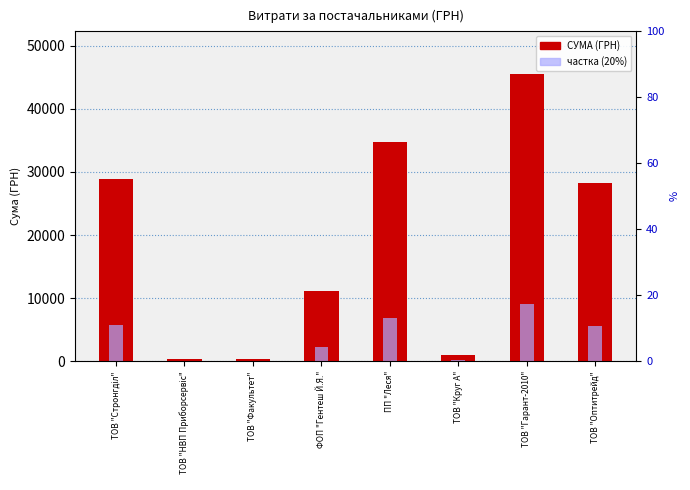

Which series changed the most between ТОВ "Стронгділ" and ТОВ "Круг А"?

СУМА (ГРН)